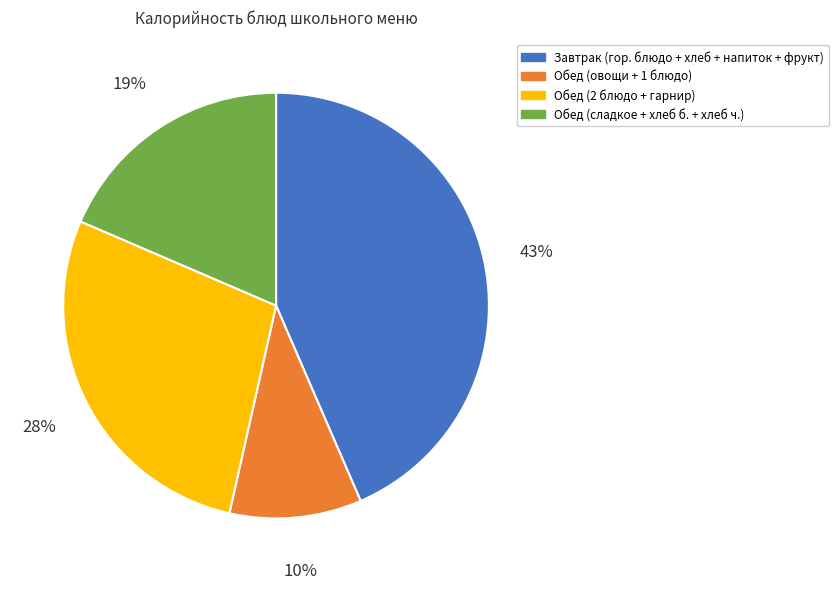

Is it true that Обед (сладкое + хлеб б. + хлеб ч.) is 19% of the pie?

True